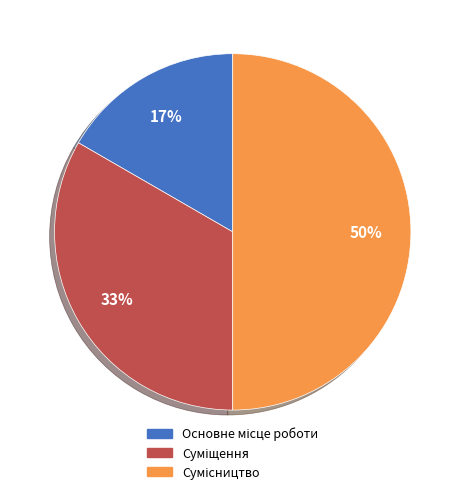

To the nearest percent, what is the average slice percentage?

33%